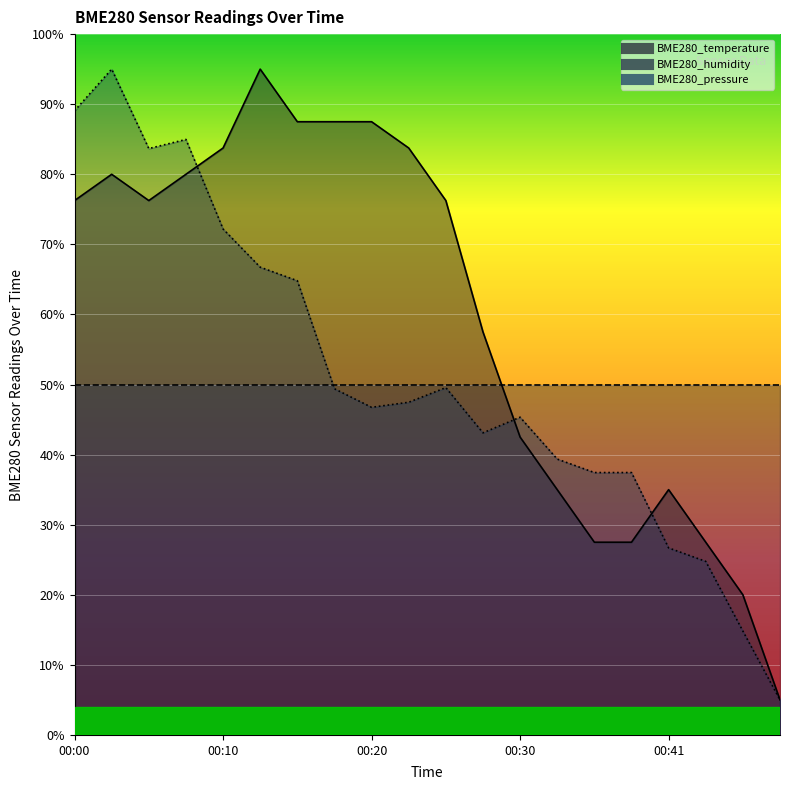

List the series in order of their peak value, lowest first.

BME280_temperature, BME280_pressure